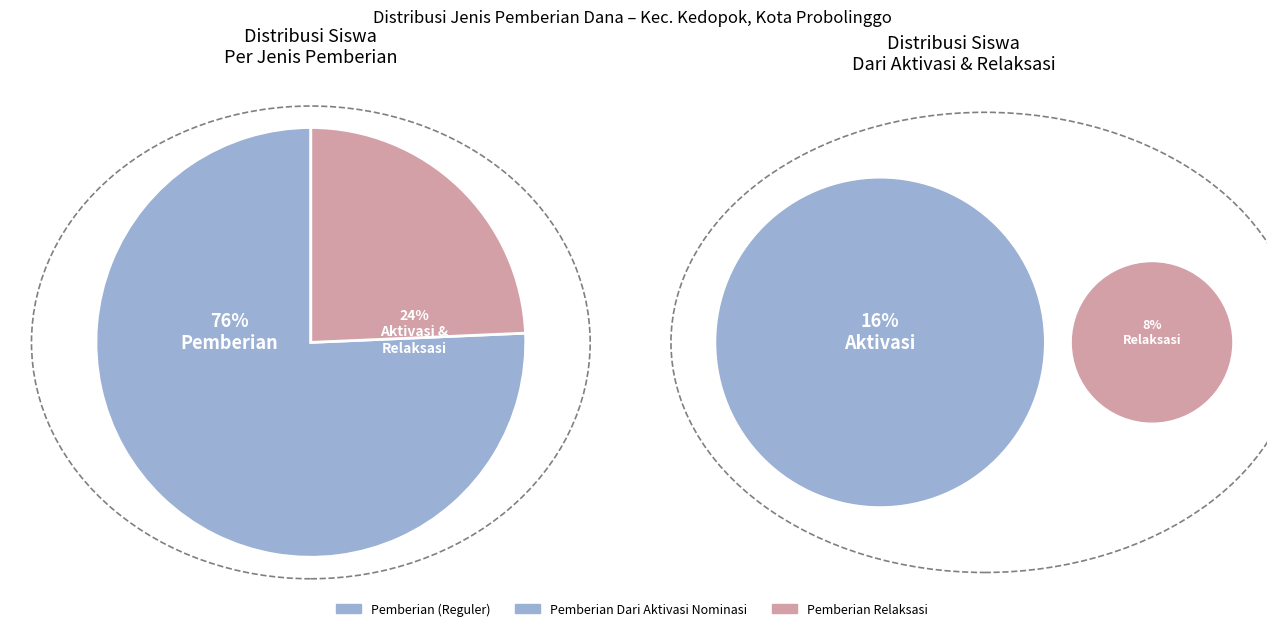

To the nearest percent, what is the average slice percentage?

50%